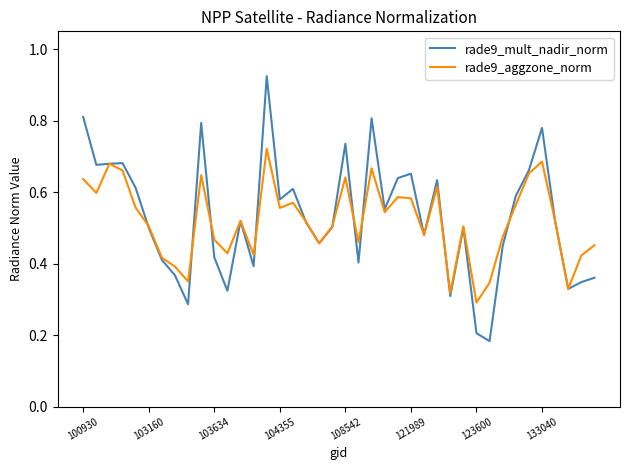

Count the rade9_aggzone_norm values in the range 0 to 1.

40